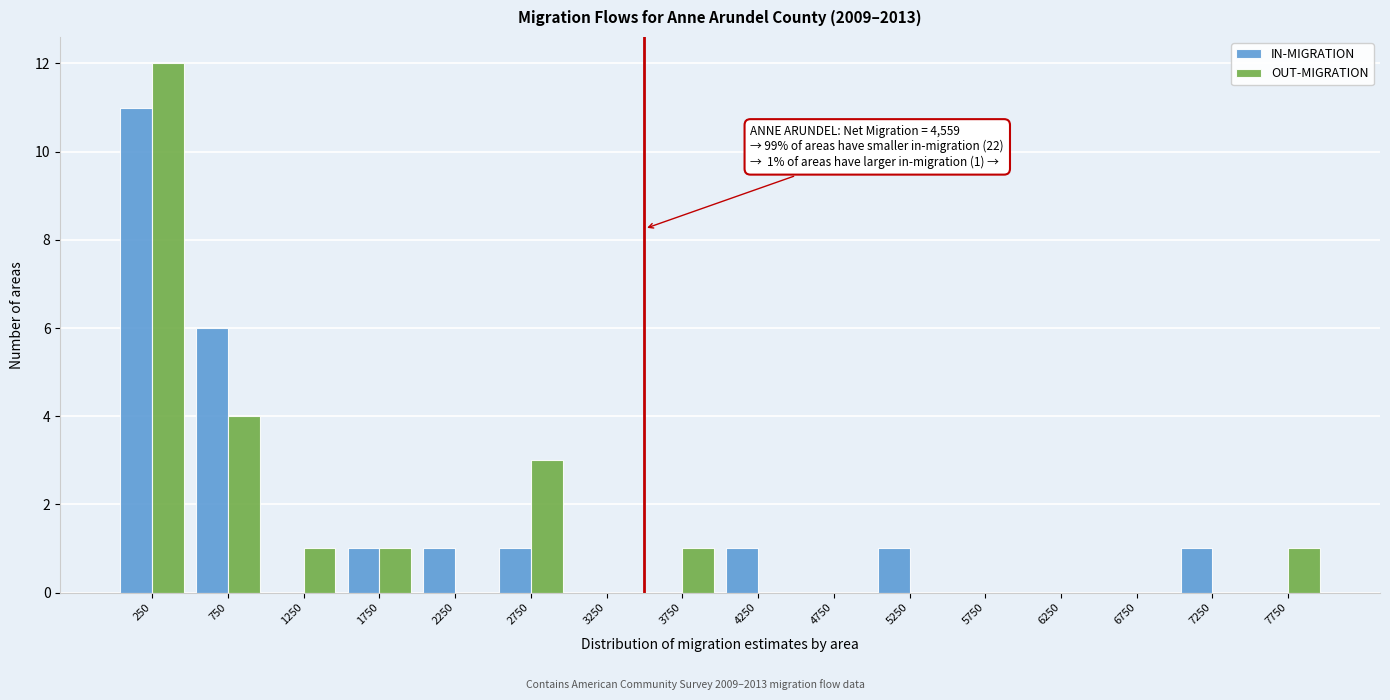

In the IN-MIGRATION series, which range on the x-axis has the tallest bar?

0 to 500